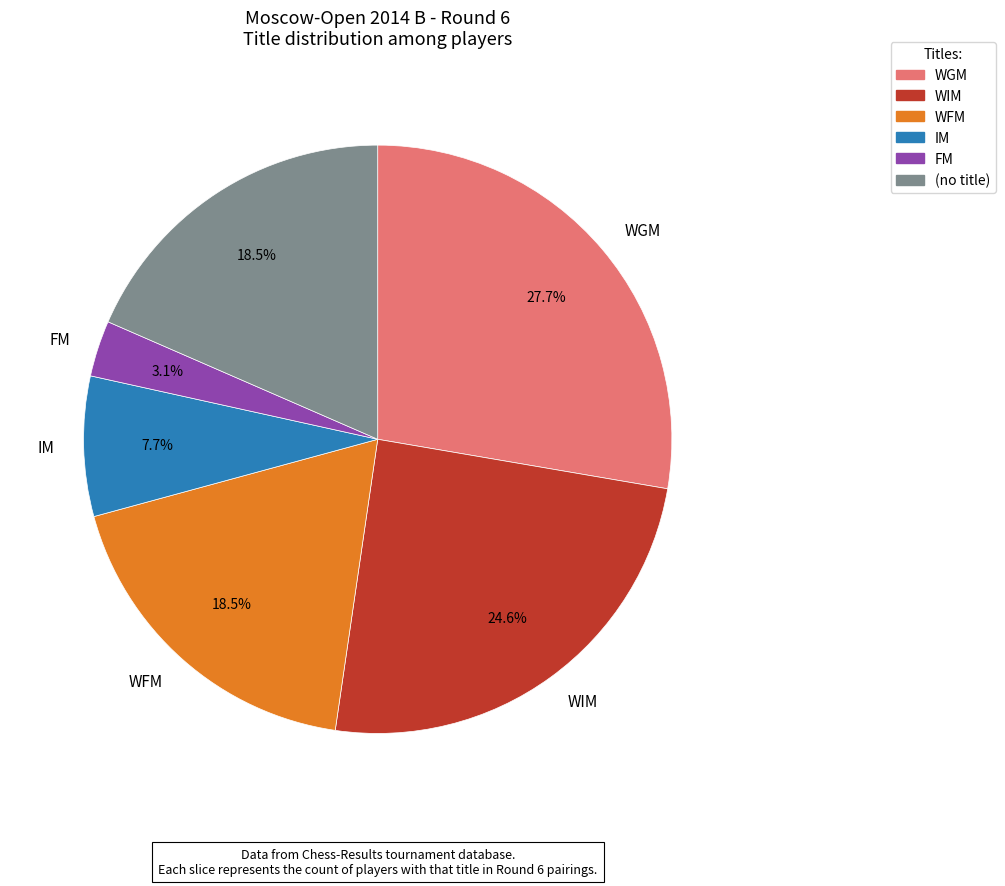

Is there a majority slice in this chart?

No